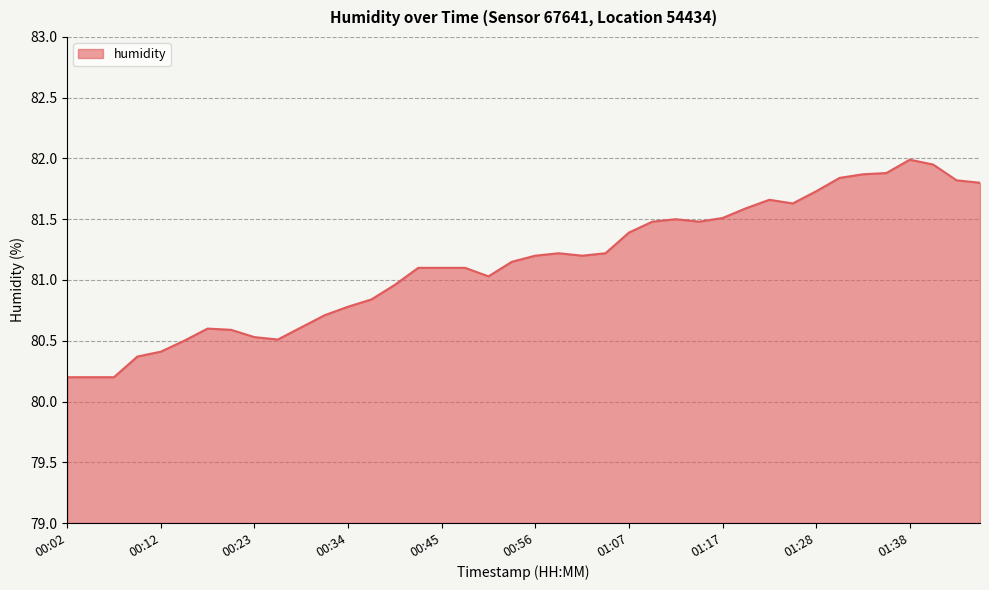

What is the minimum value shown in the chart?

80.2